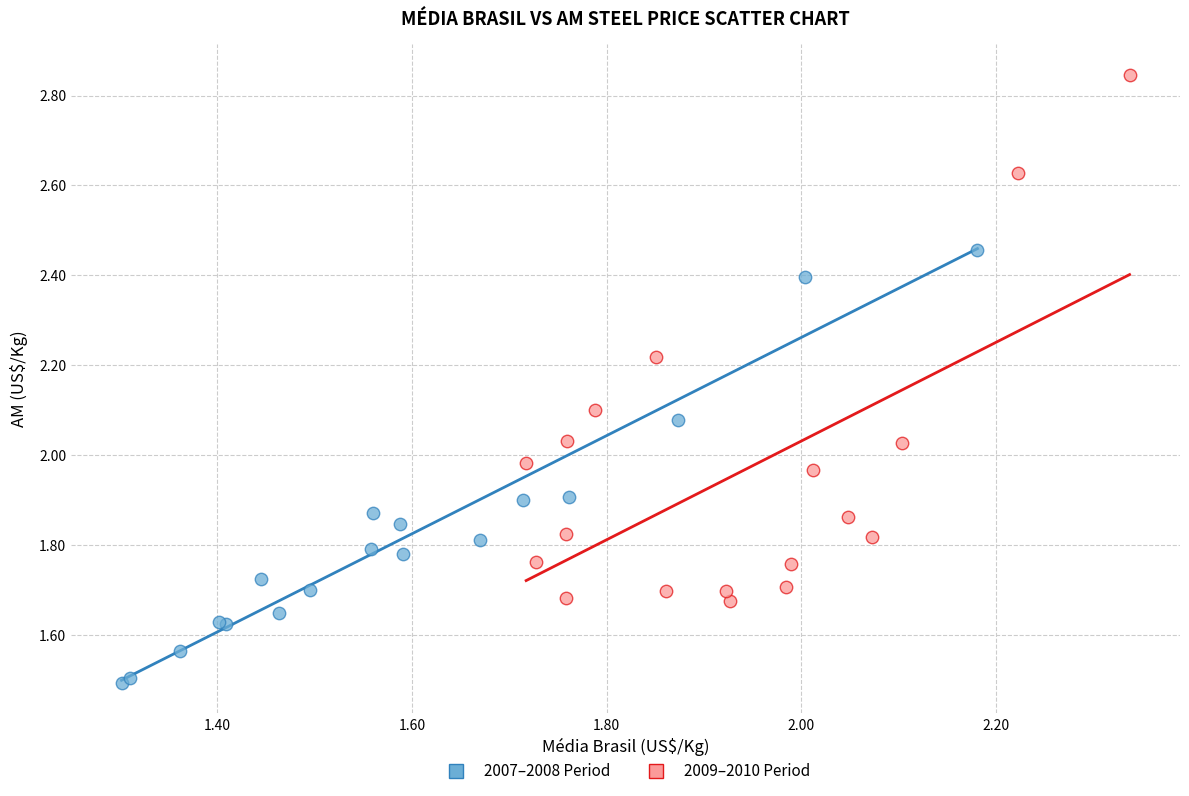

What are all the series names shown in the legend?

2007–2008 Period, 2009–2010 Period